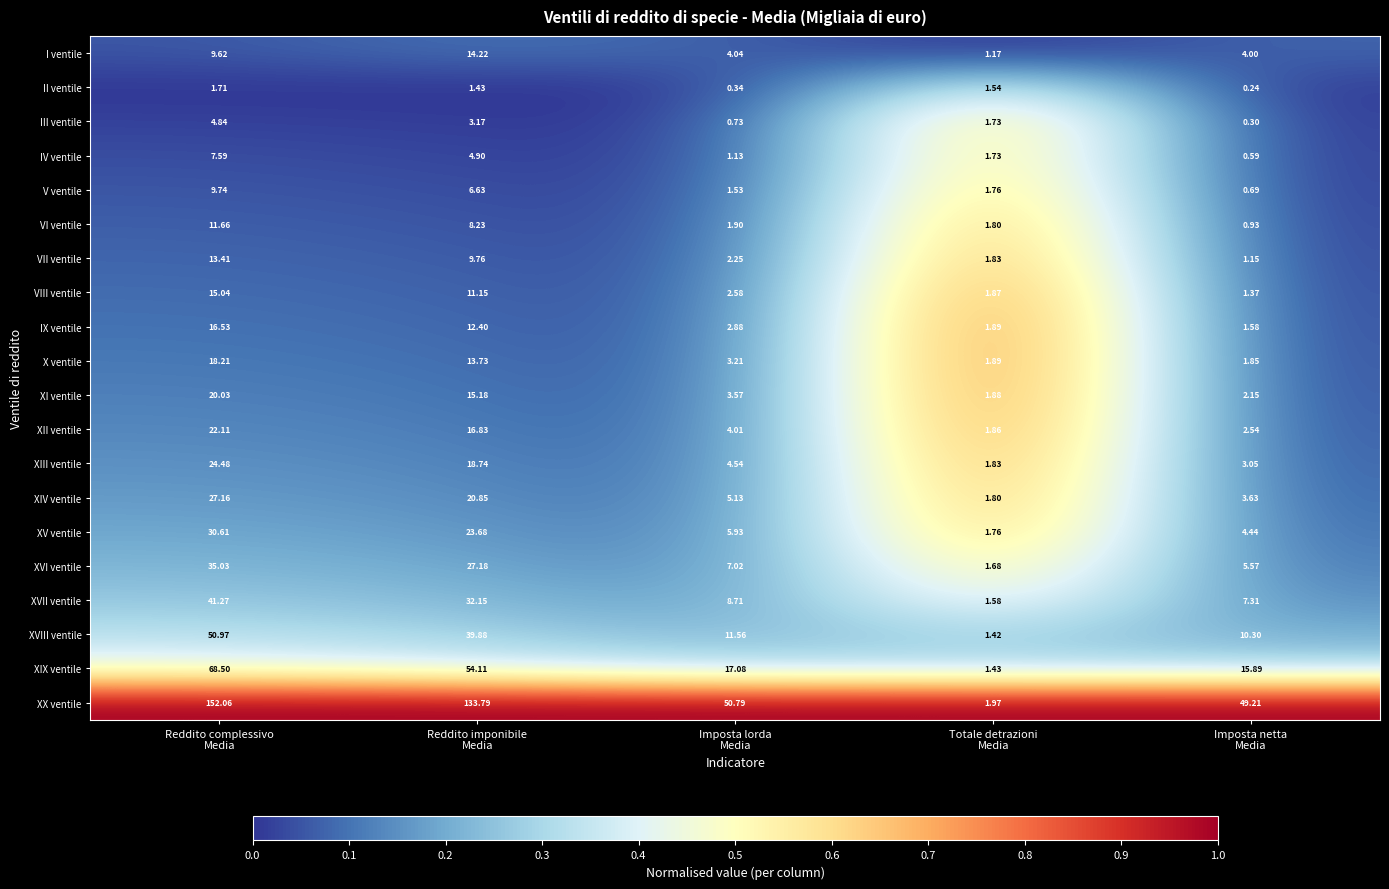

Which series has the widest spread of values?

XX ventile